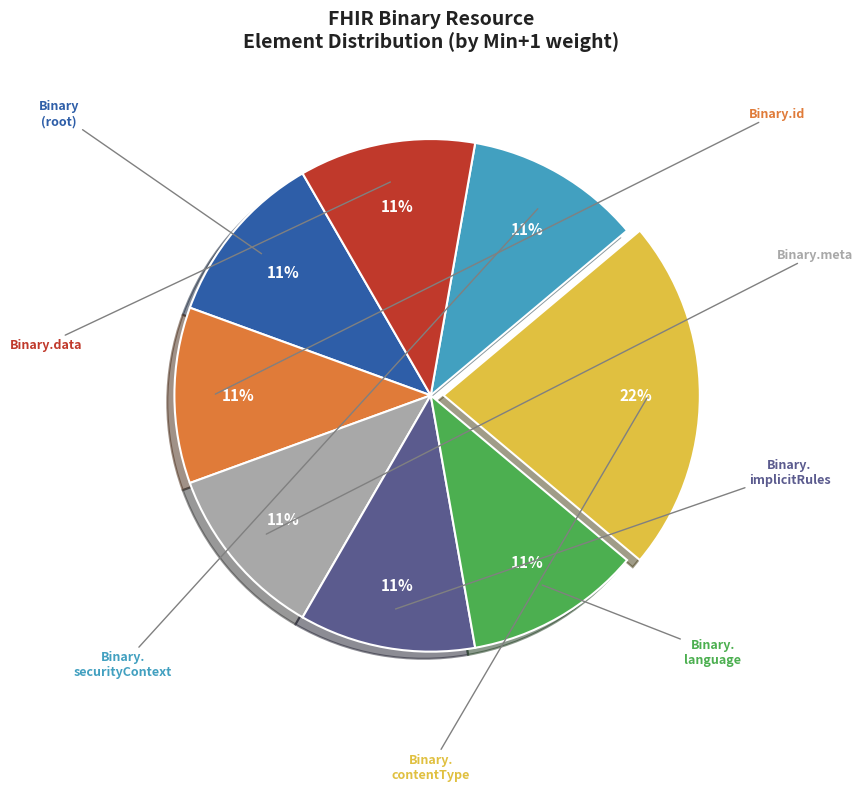

To the nearest percent, what is the difference between the largest and smallest slice percentages?

11%